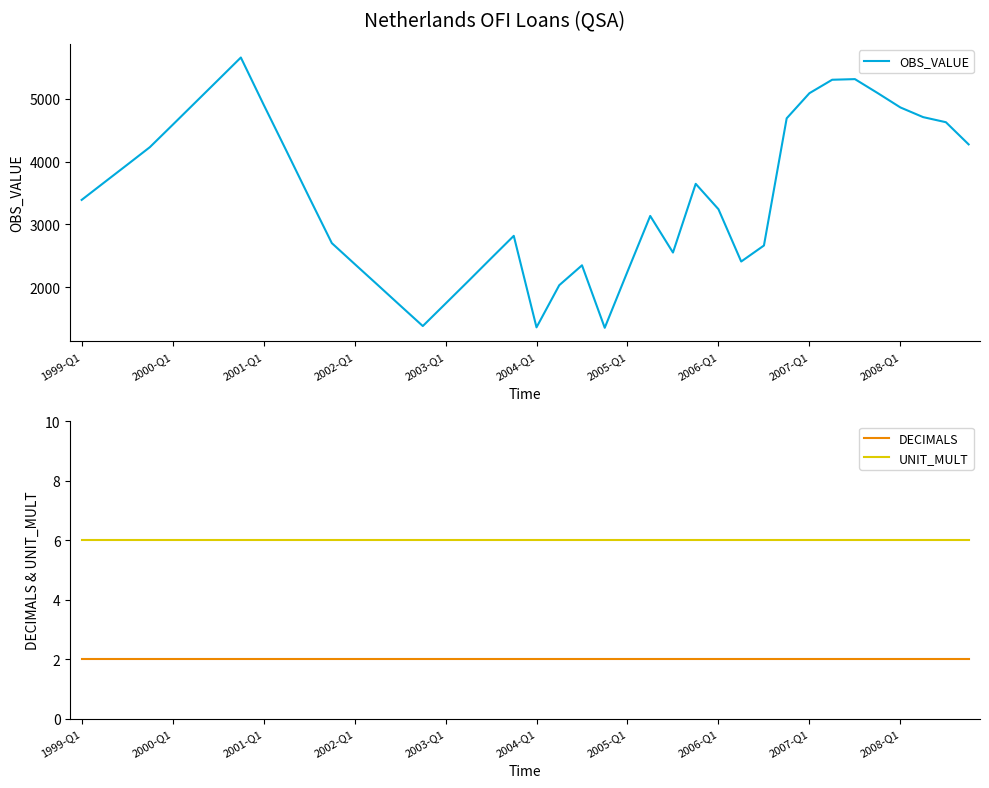

True or false: DECIMALS and UNIT_MULT intersect in this chart.

False